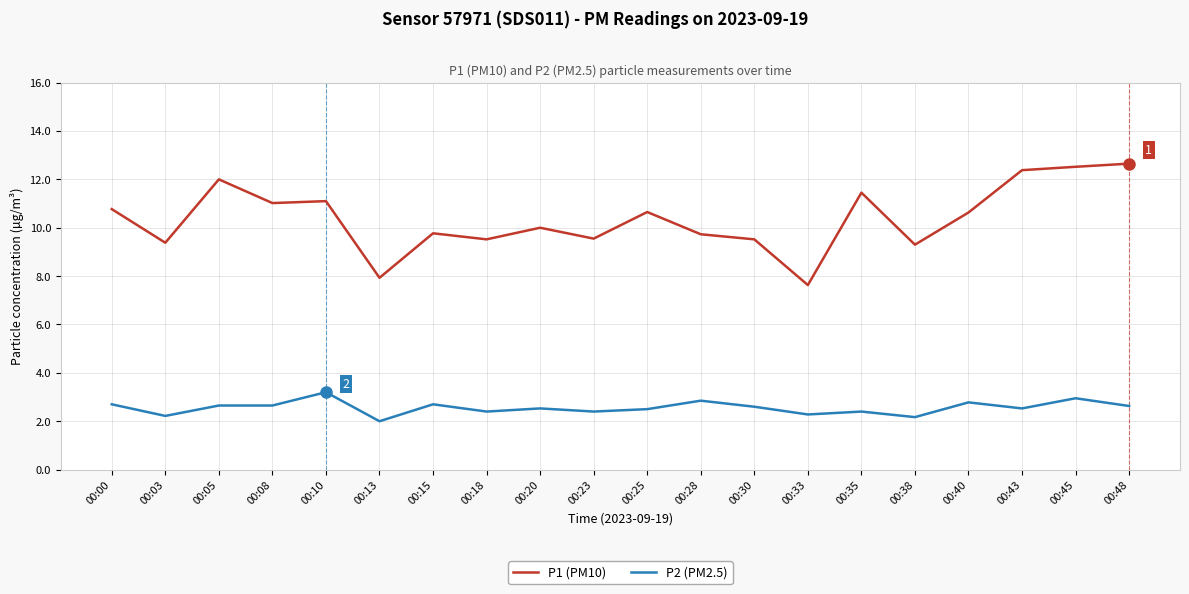

True or false: P1 (PM10) has a value of 9.5 at 00:30.

True